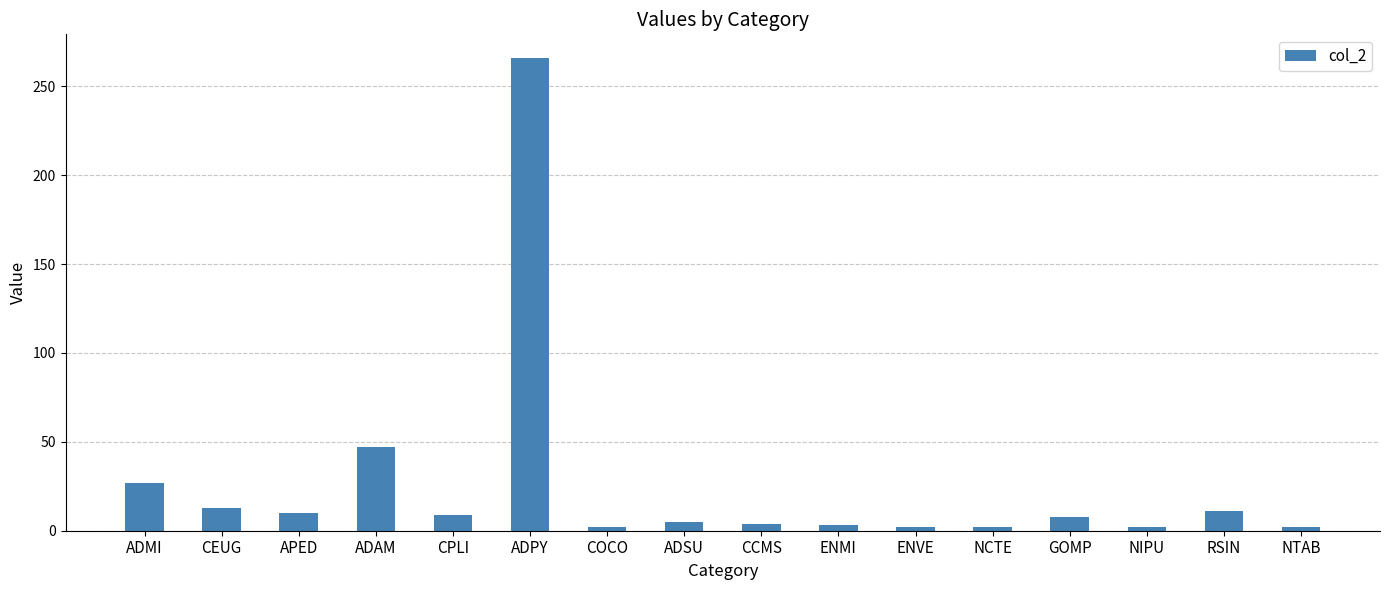

At which label is the value closest to 134?

ADAM